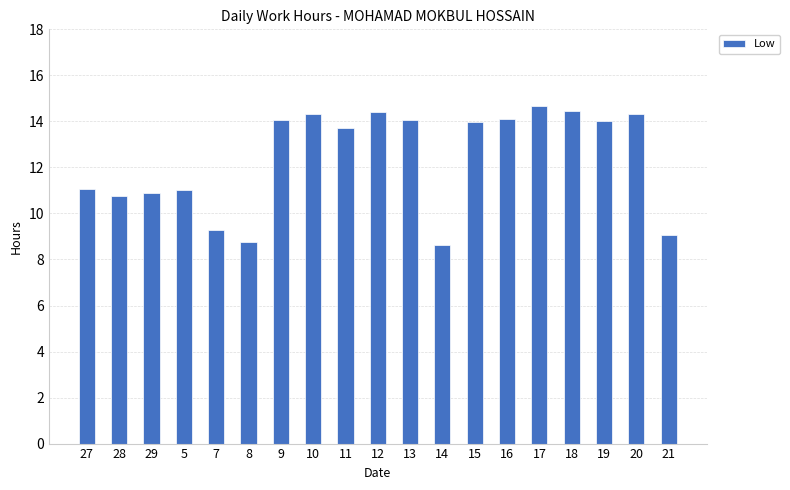

At which label does the data first exceed 13?

9